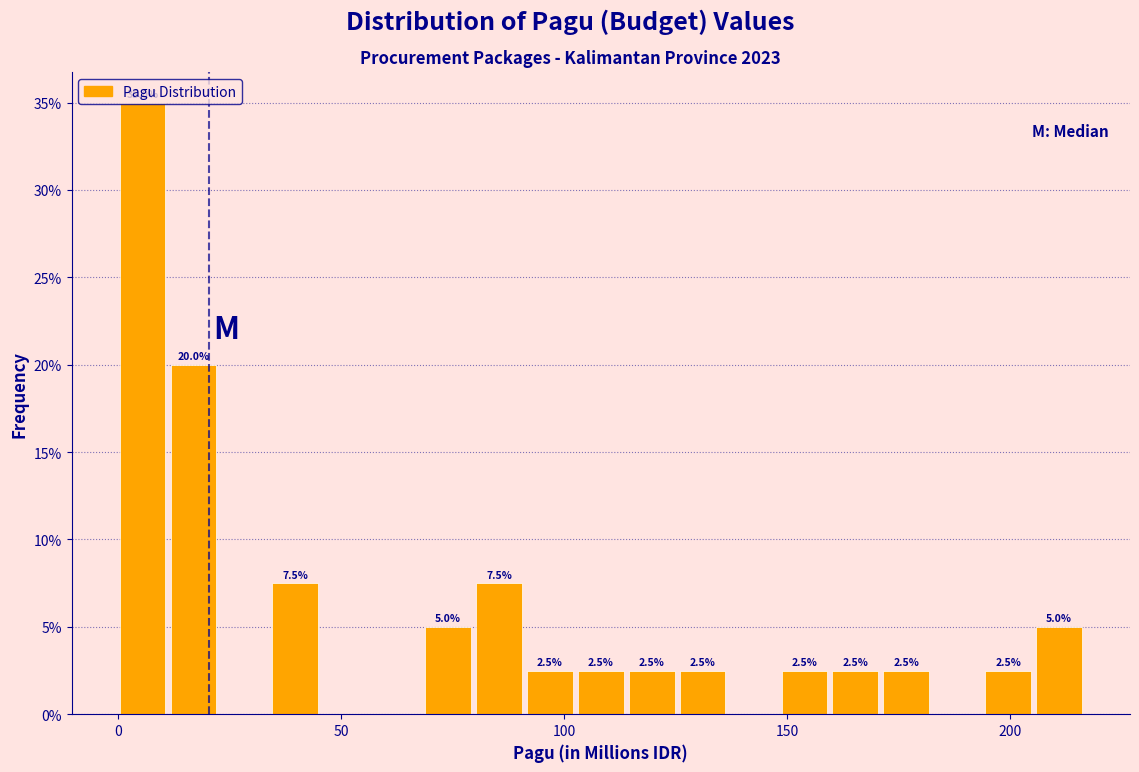

Around what value on the x-axis is the tallest bar? Give the approximate position of its centre, as read against the axis.

5